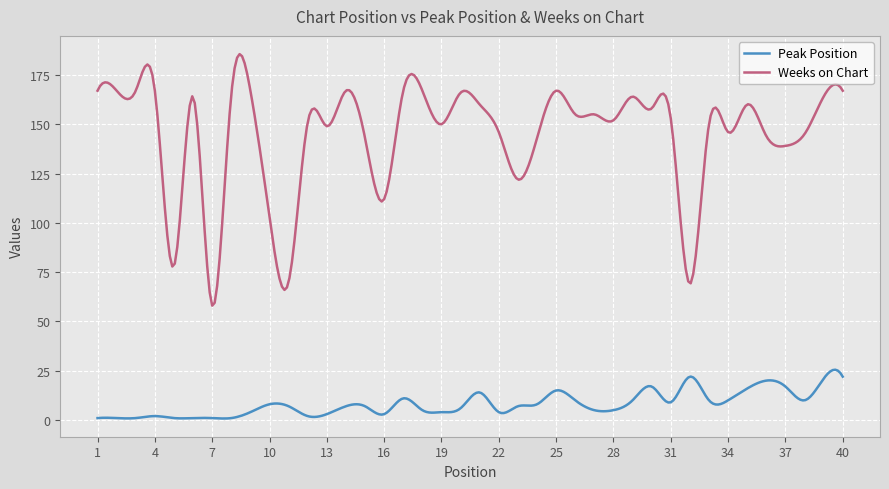

How many lines are shown in the chart?

2